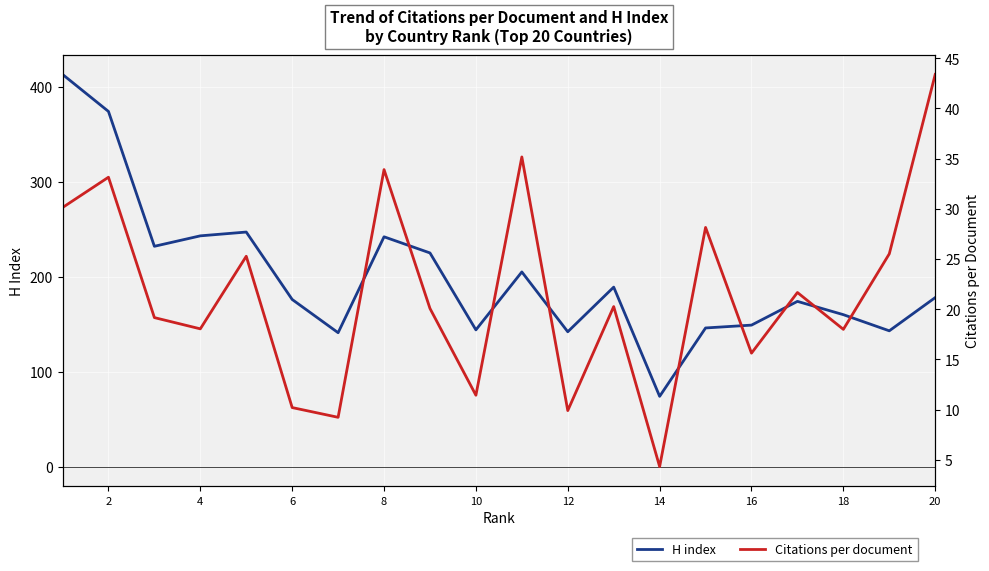

What is the minimum value for H index?

74